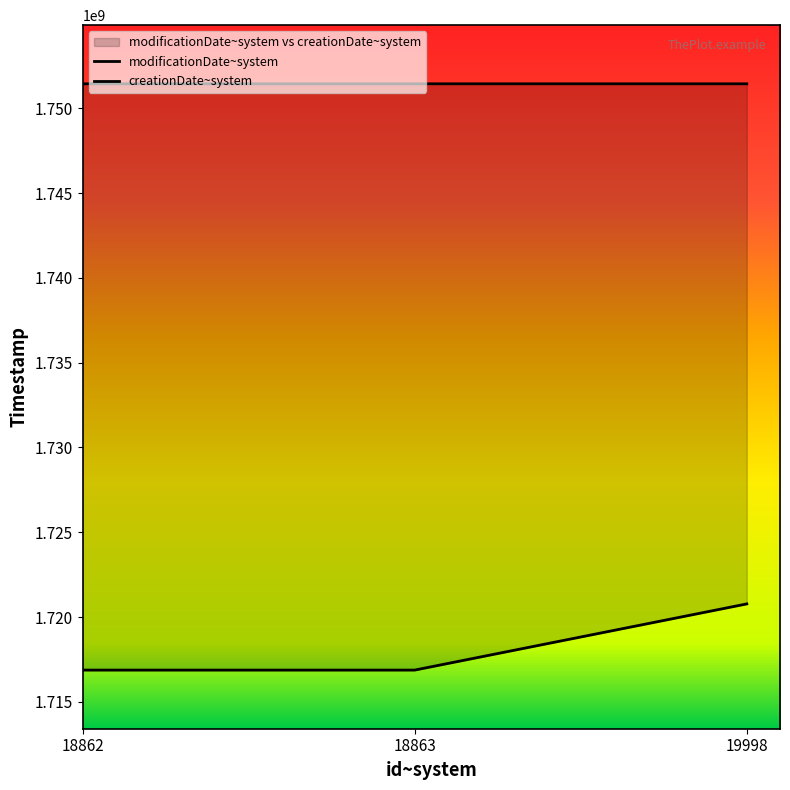

What are all the series names shown in the legend?

modificationDate~system, creationDate~system